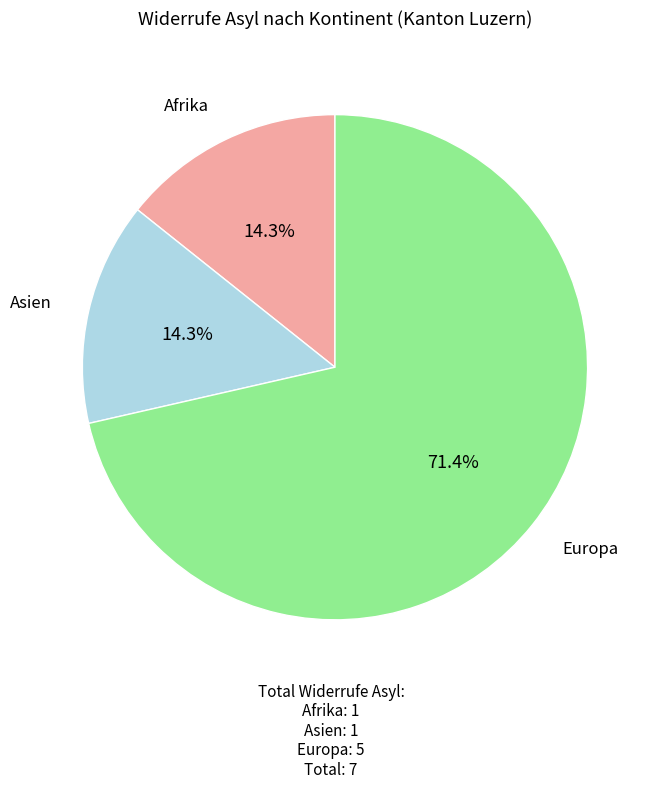

Which has a higher value, Europa or Afrika?

Europa